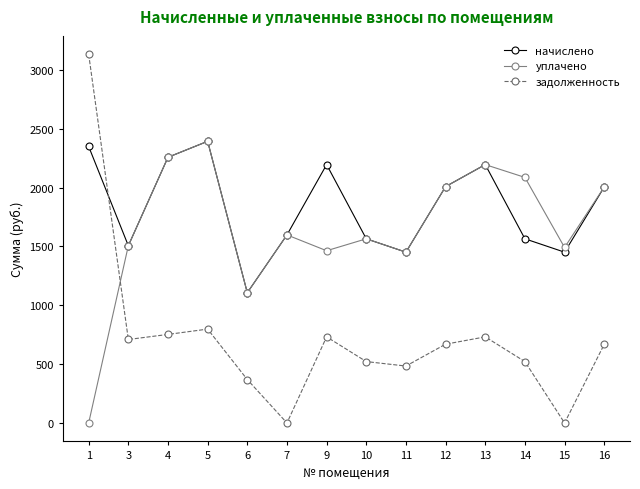

What is the maximum value shown in the chart?

3133.2